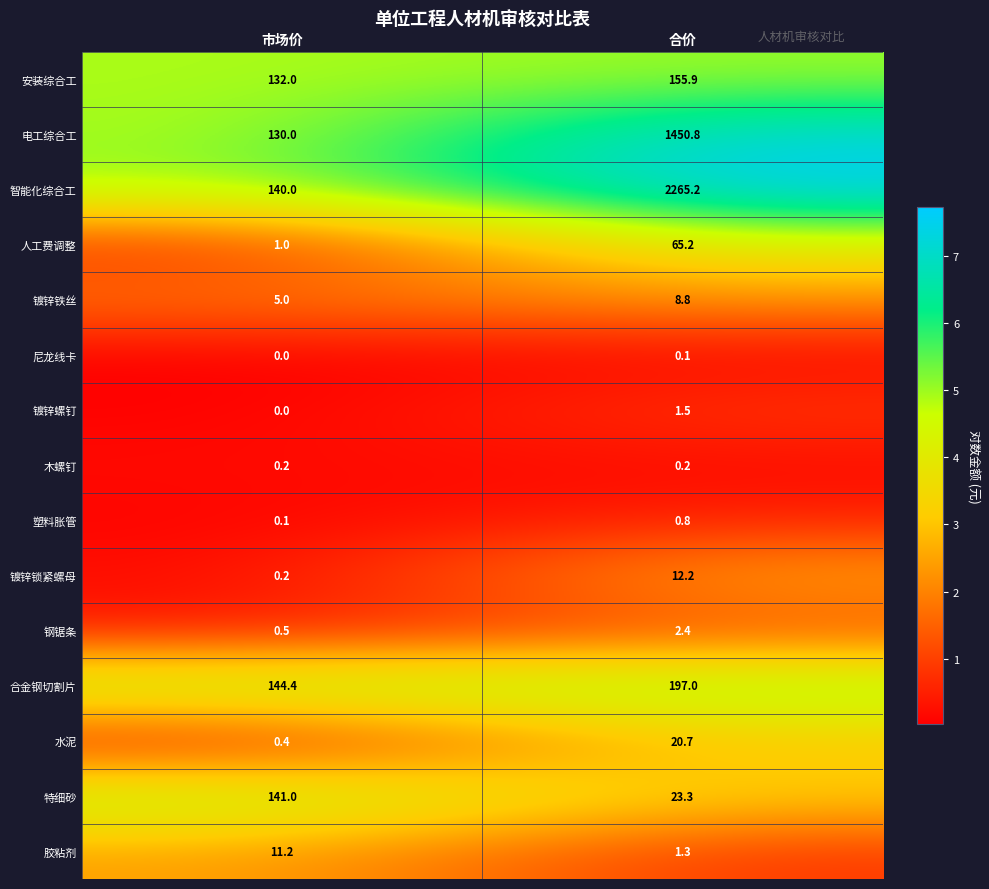

Reading left to right, transcribe all the data shown in this chart.

安装综合工: 132.0	155.9
电工综合工: 130.0	1450.8
智能化综合工: 140.0	2265.2
人工费调整: 1.0	65.2
镀锌铁丝: 5.0	8.8
尼龙线卡: 0.0	0.1
镀锌螺钉: 0.0	1.5
木螺钉: 0.2	0.2
塑料胀管: 0.1	0.8
镀锌锁紧螺母: 0.2	12.2
钢锯条: 0.5	2.4
合金钢切割片: 144.4	197.0
水泥: 0.4	20.7
特细砂: 141.0	23.3
胶粘剂: 11.2	1.3